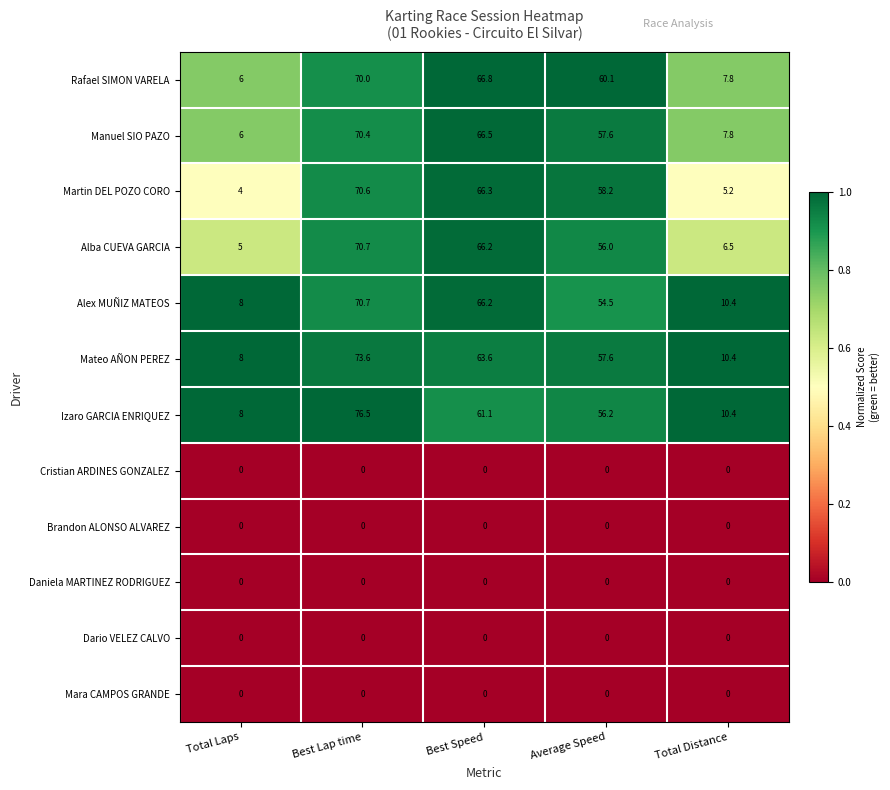

At how many categories does at least one series exceed 0?

5